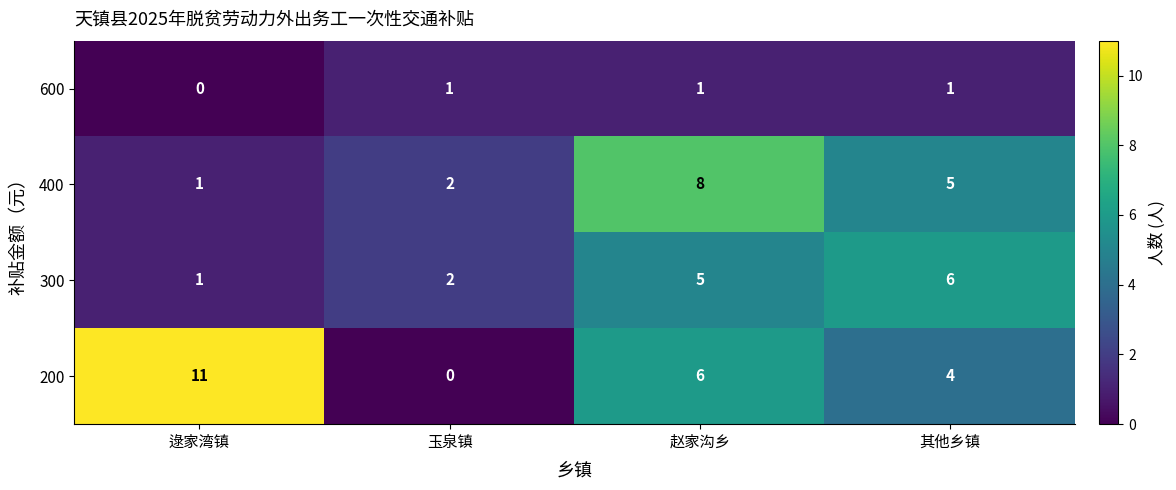

What is the difference between the maximum and minimum values in the 200 series?

11